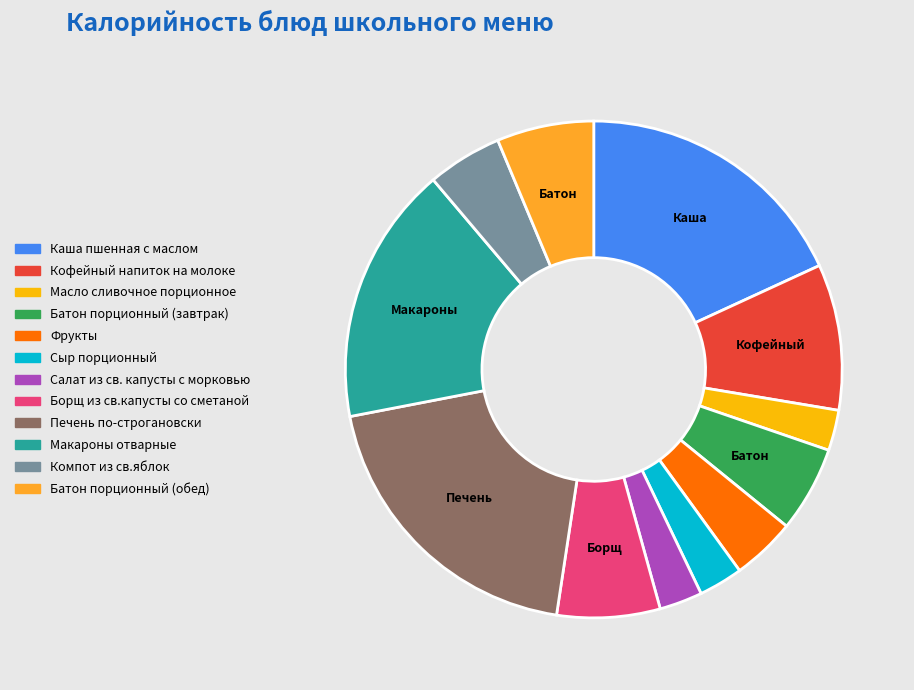

True or false: Печень по-строгановски accounts for 25% of the total.

False